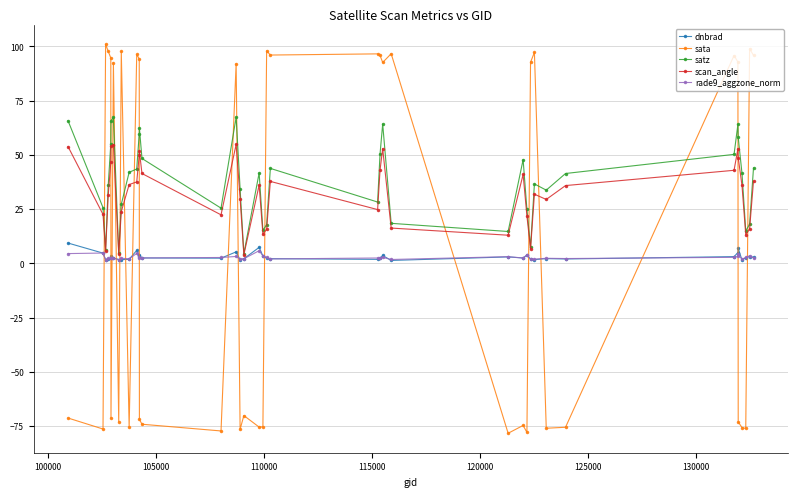

True or false: dnbrad and satz cross at least once.

False